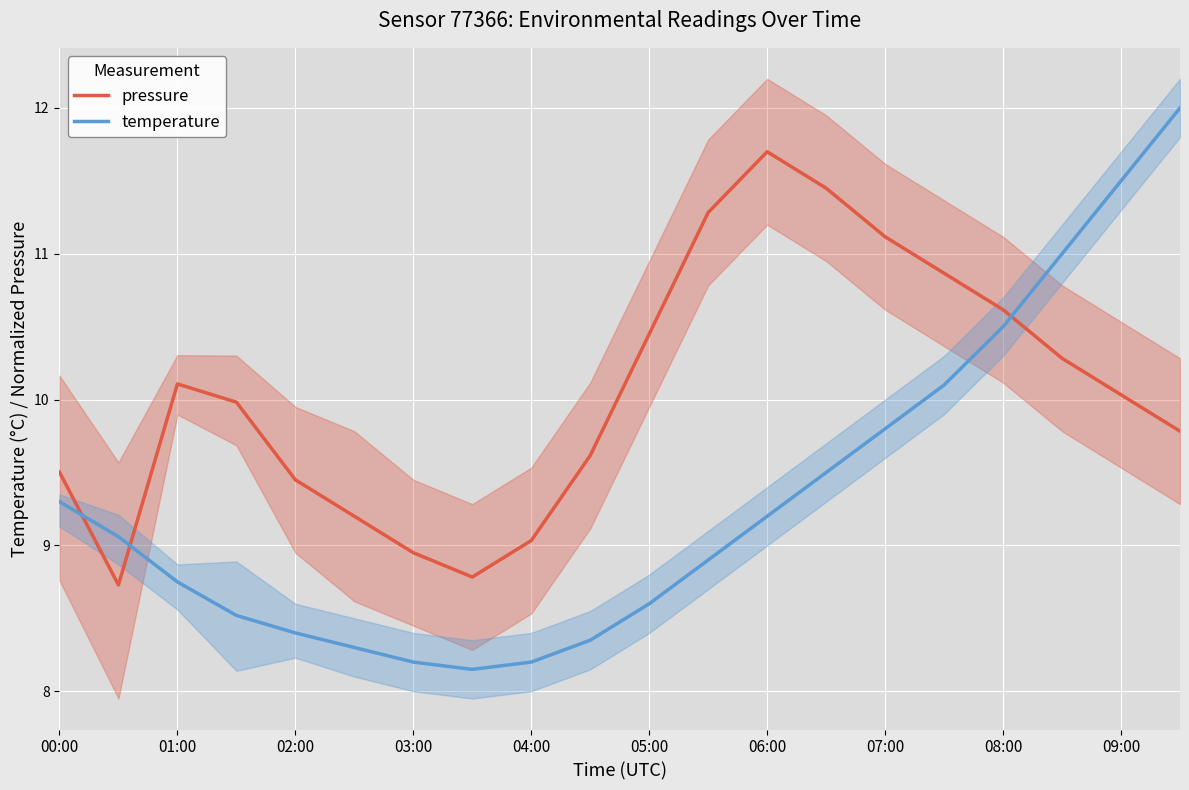

Where does the temperature series first go above 9?

00:00